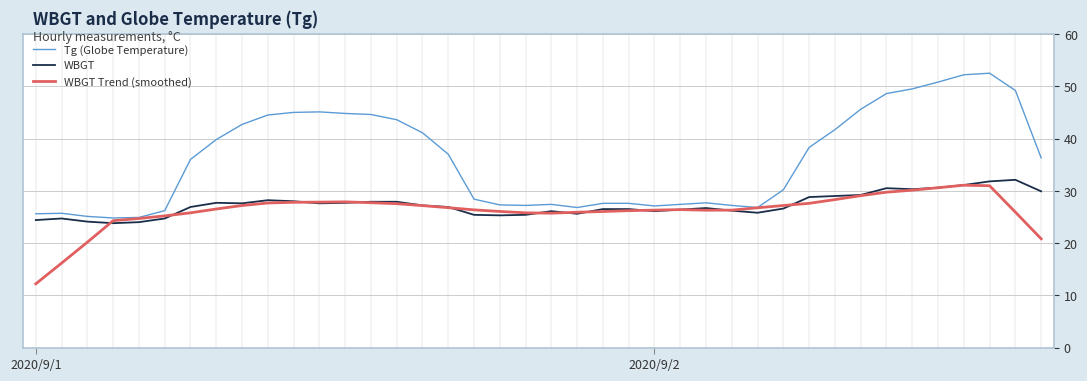

Which series has the largest total across all categories?

Tg (Globe Temperature)